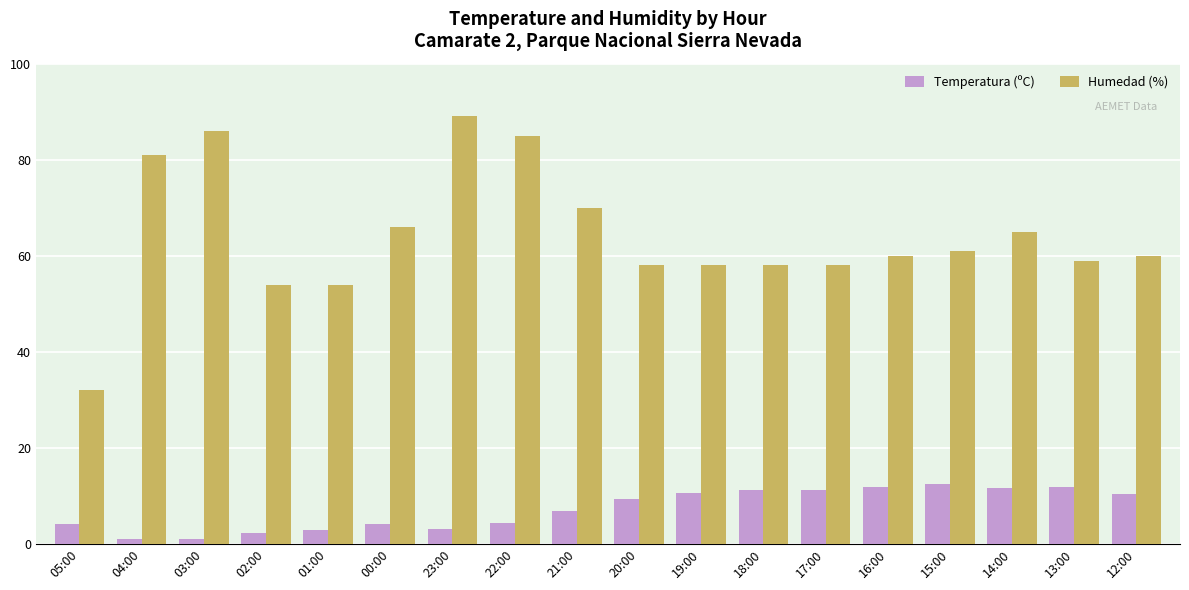

What are all the series names shown in the legend?

Temperatura (ºC), Humedad (%)